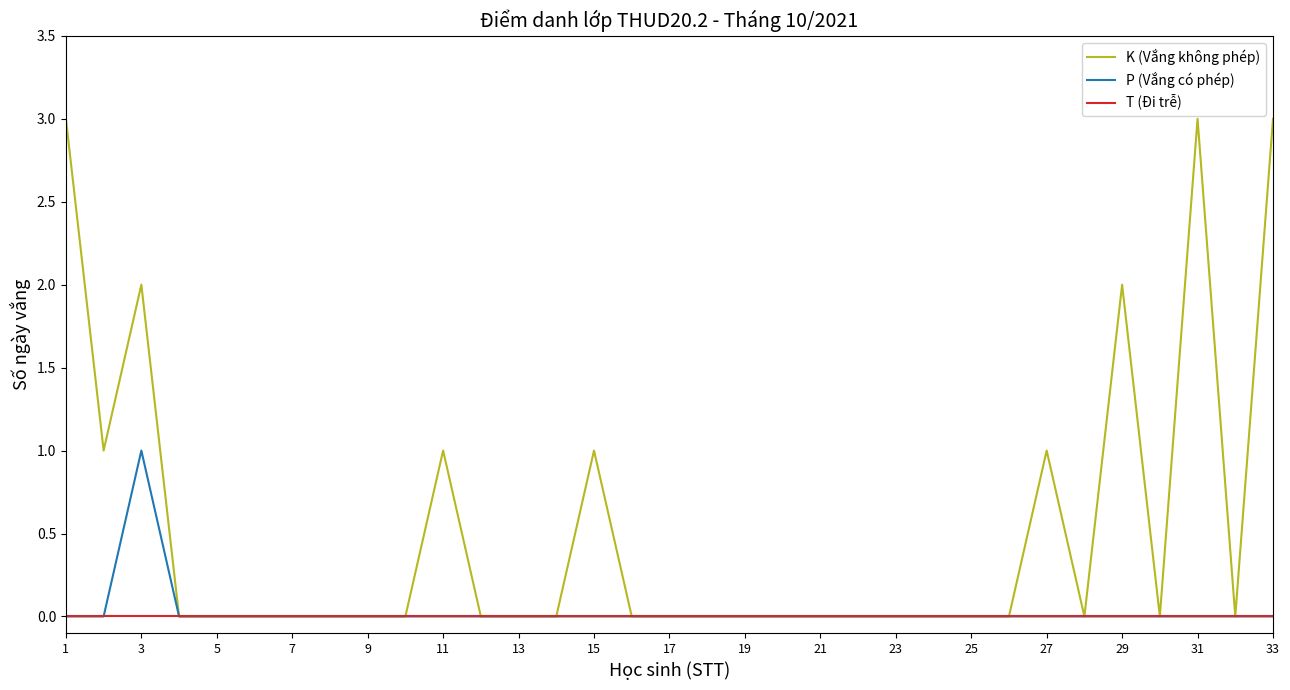

Which series has the largest range (max minus min)?

K (Vắng không phép)